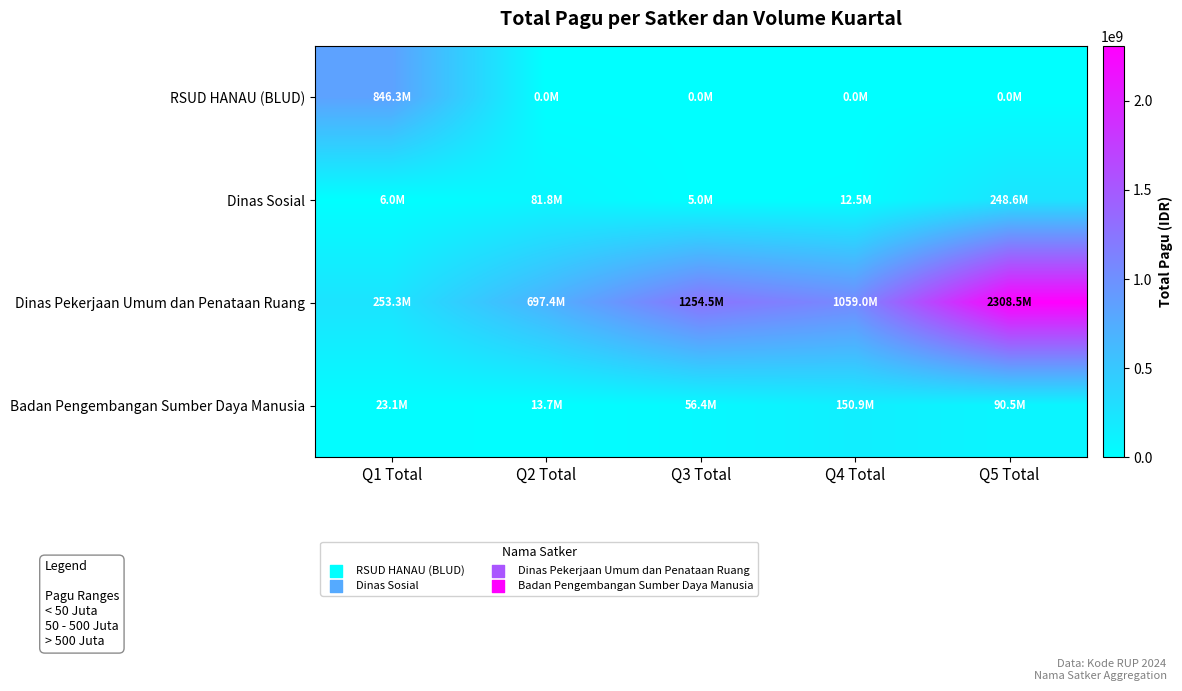

Which series has the largest total across all categories?

Dinas Pekerjaan Umum dan Penataan Ruang